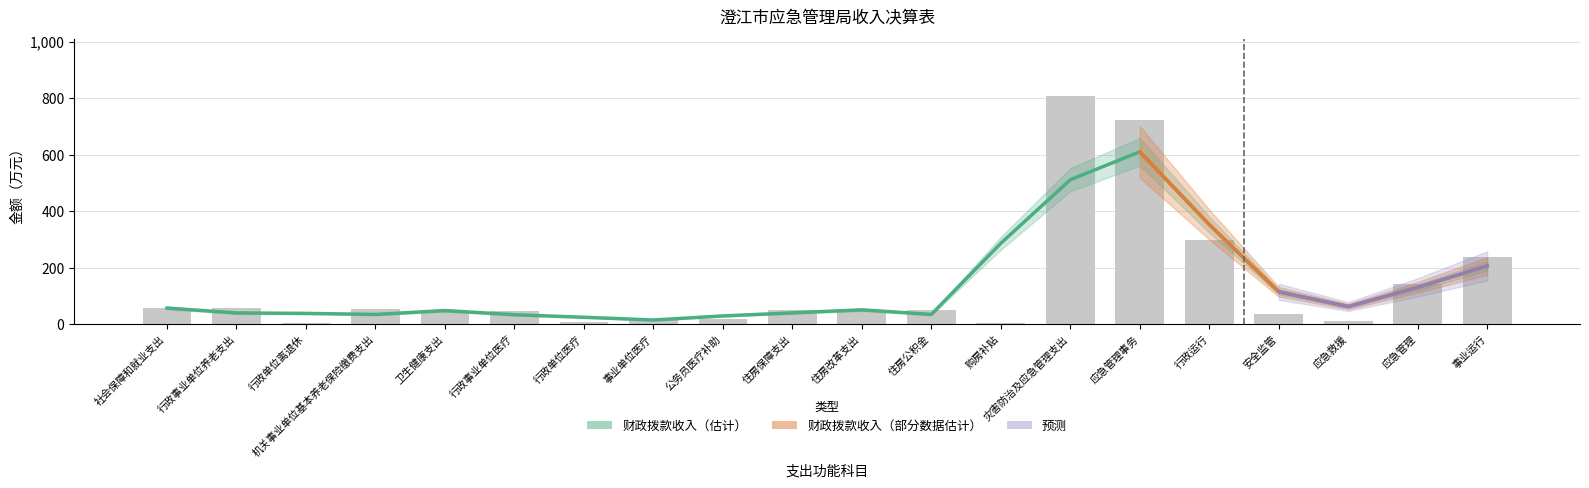

What position from the right is 机关事业单位基本养老保险缴费支出?

17